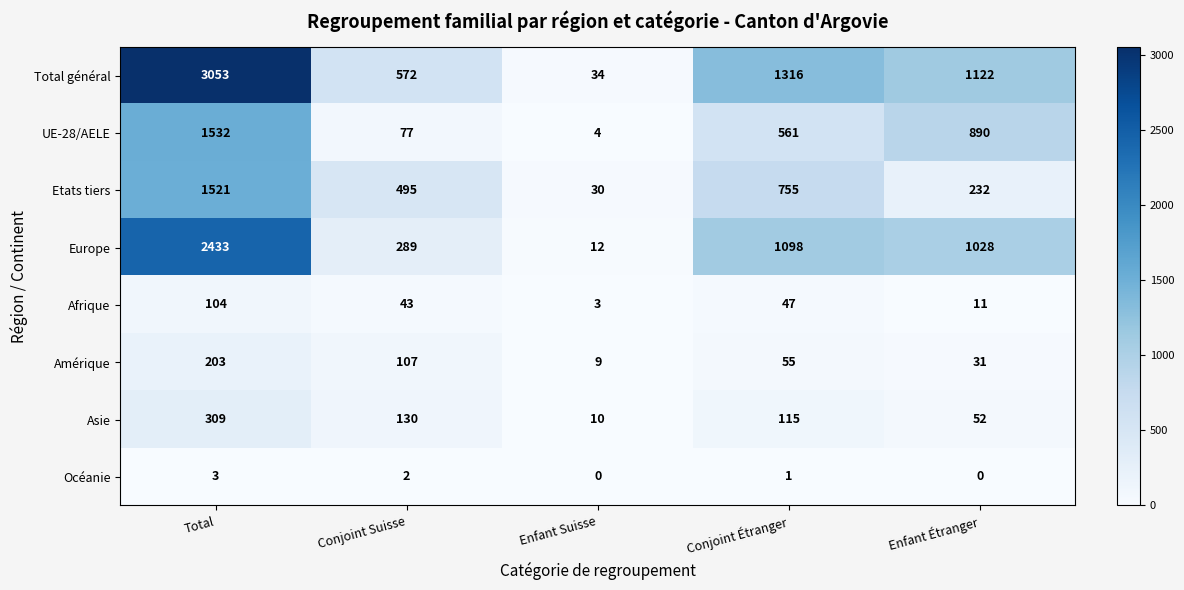

What is the total value across all series at Conjoint Suisse?

1715